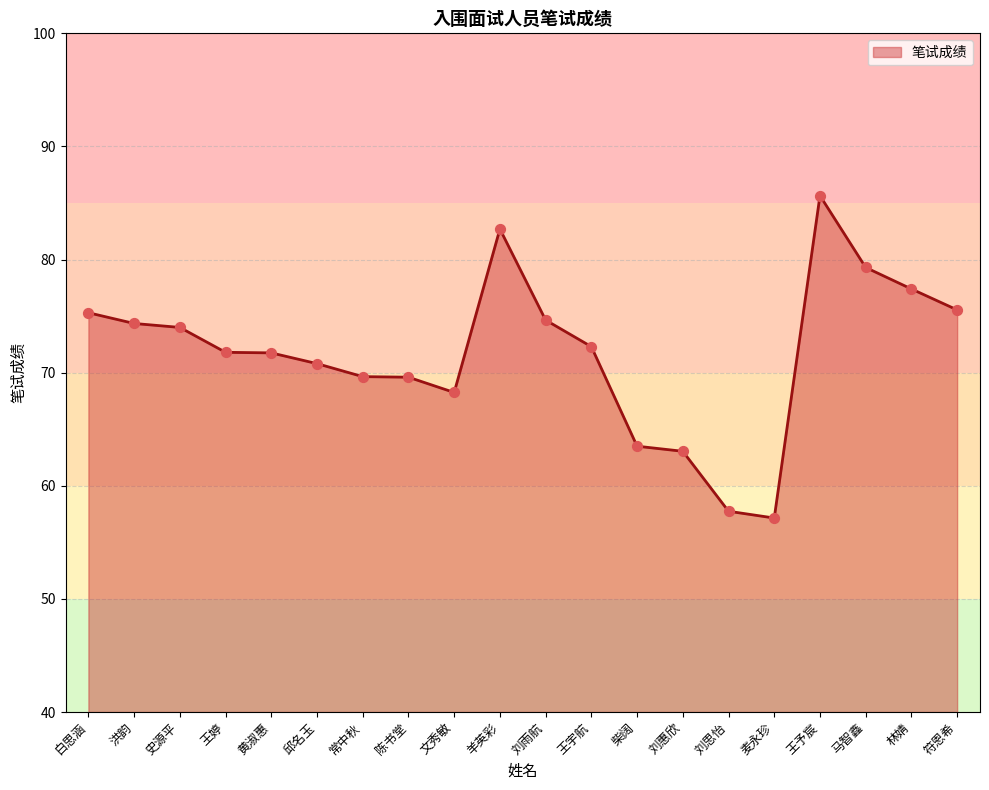

What is the ratio of the value at 刘雨航 to the value at 符恩希?

1.0